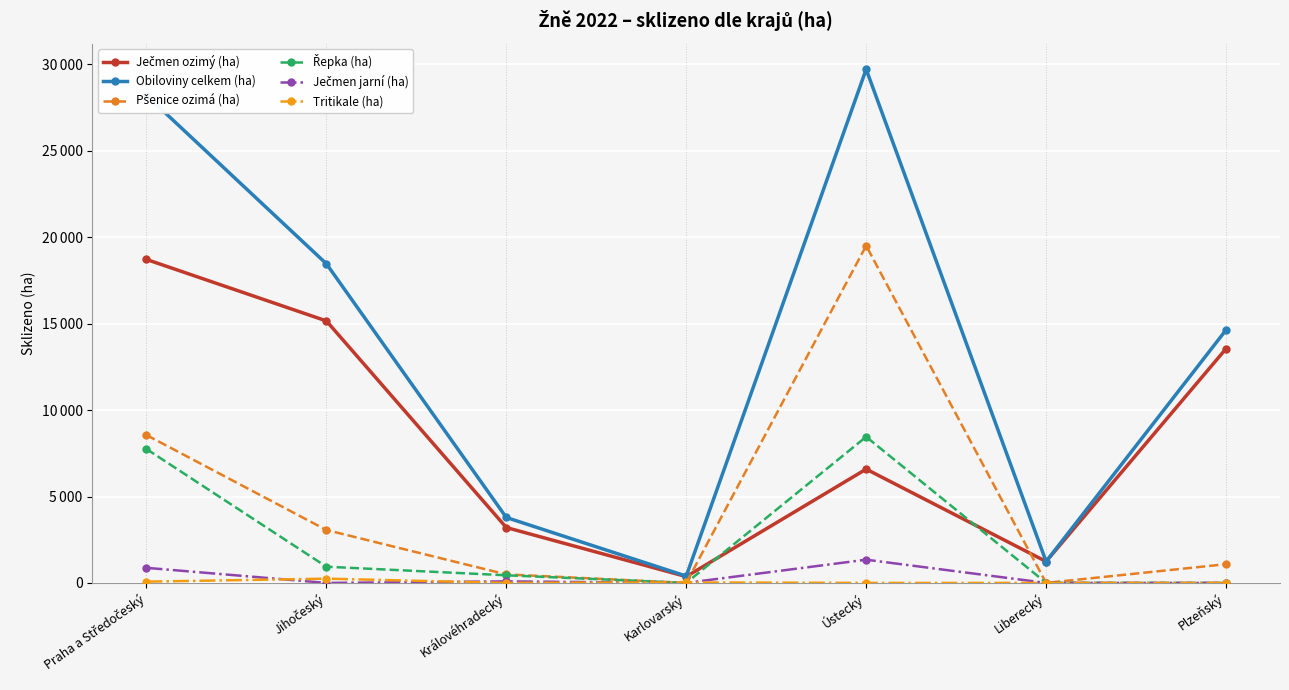

What is the difference between the second highest and second lowest values in the Řepka (ha) series?

7748.8